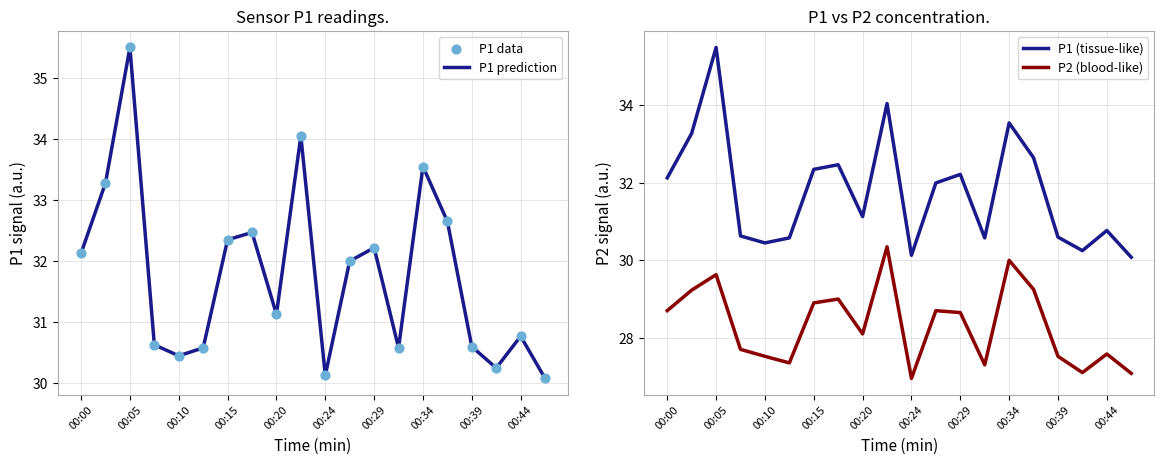

What is the minimum value for P1 prediction?

30.1